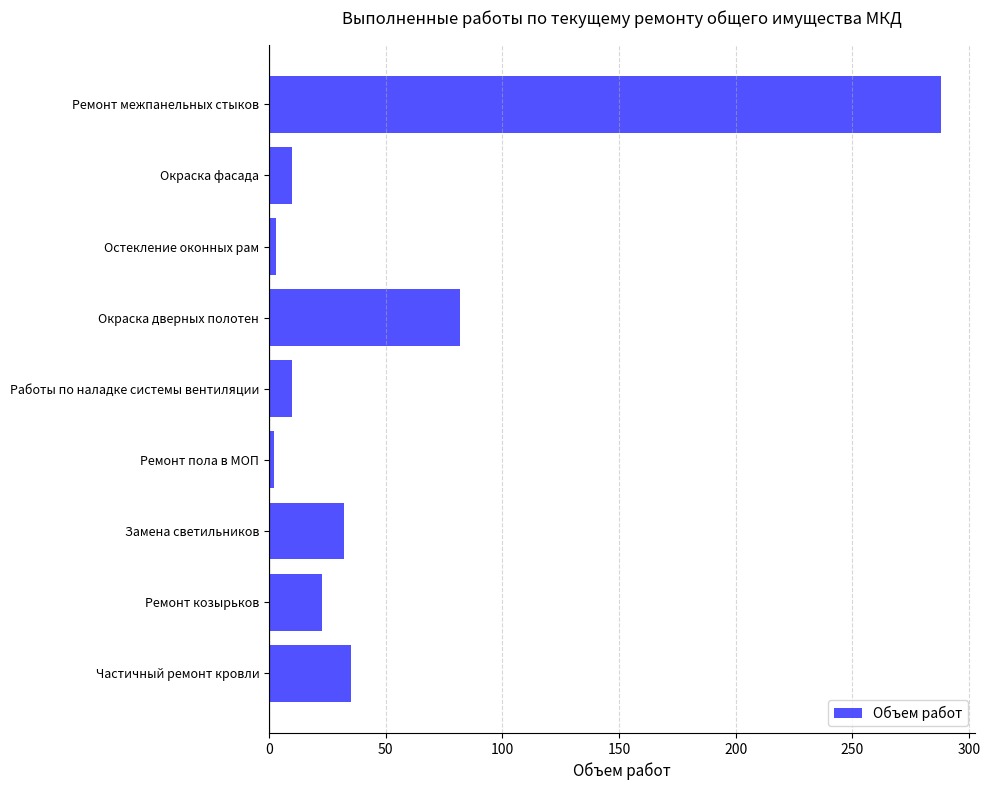

What is the label of the 6th bar from the bottom?

Окраска дверных полотен